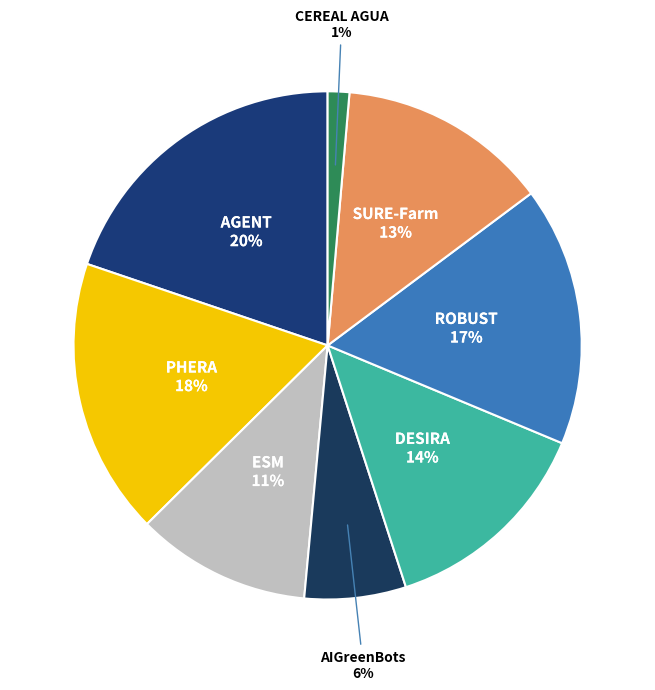

How many slices are in this pie chart?

8